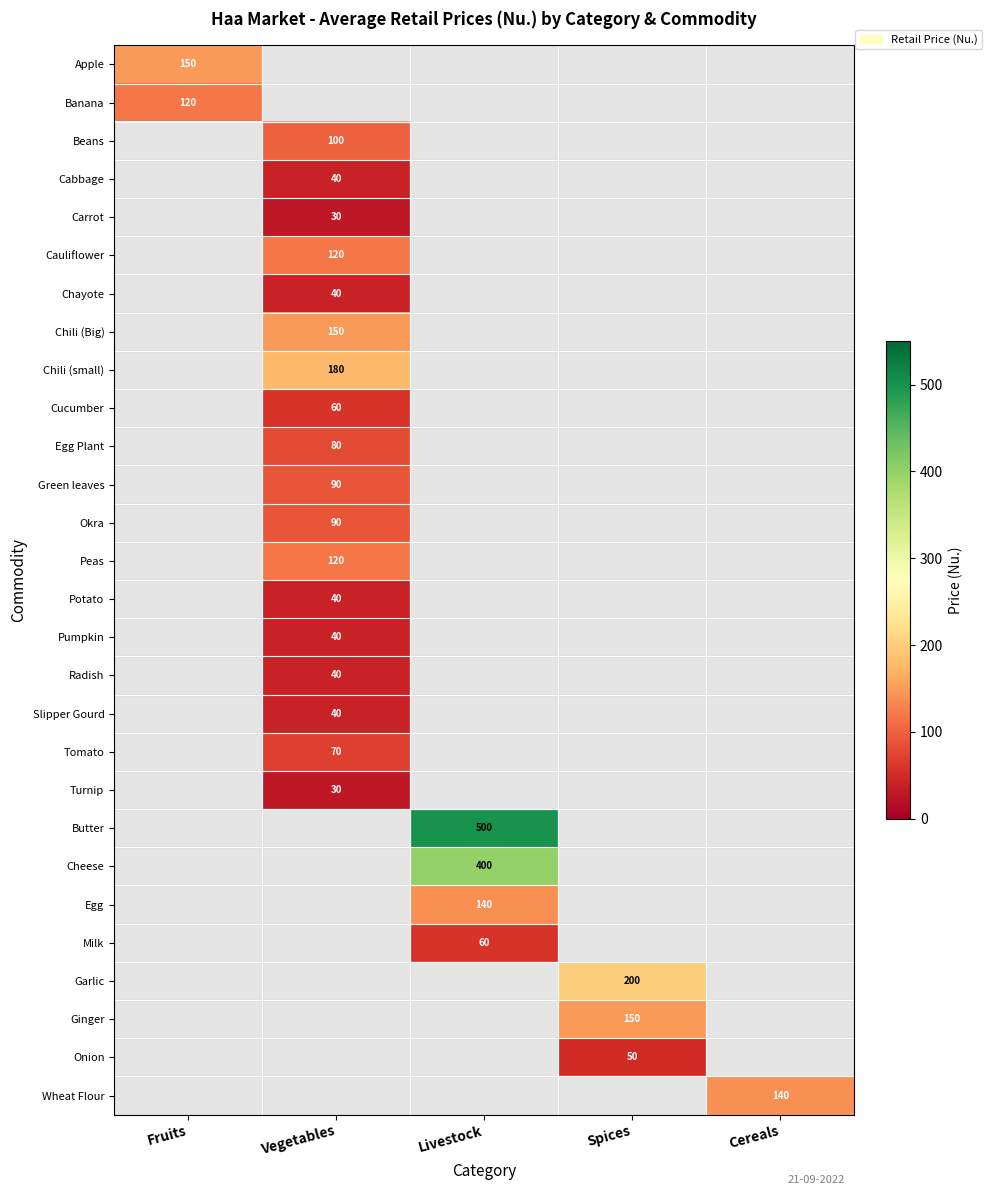

Is the value of Green leaves at Vegetables greater than the value of Chayote at Livestock?

No